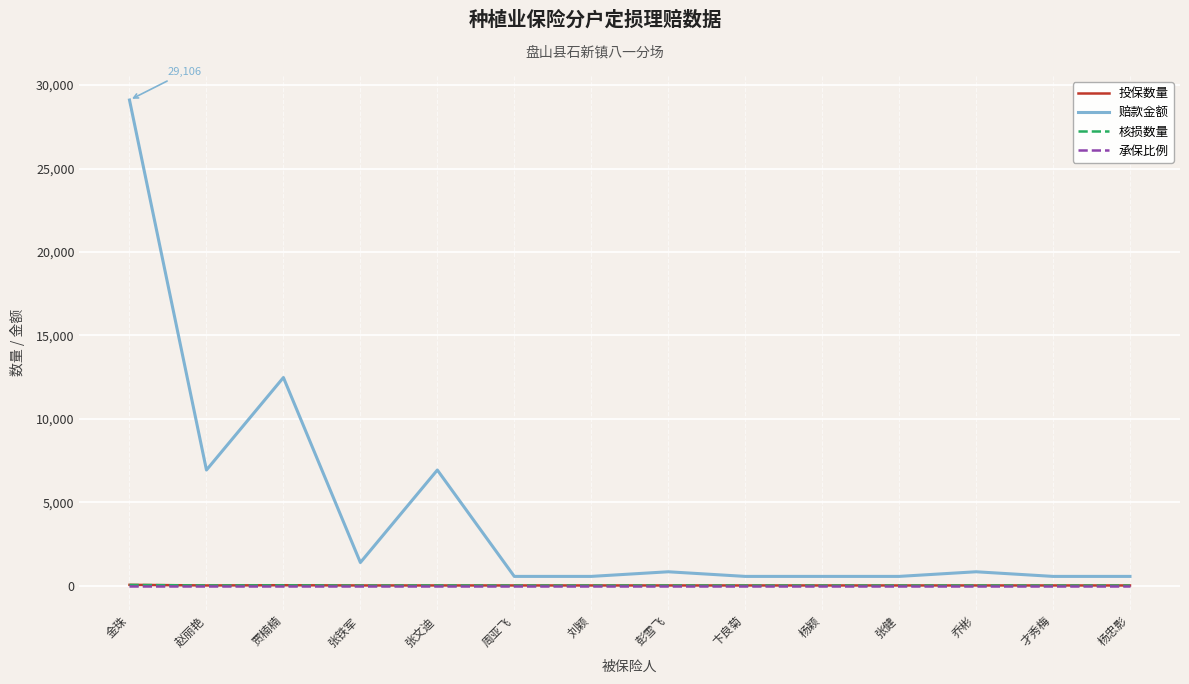

Which series has the largest total across all categories?

赔款金额